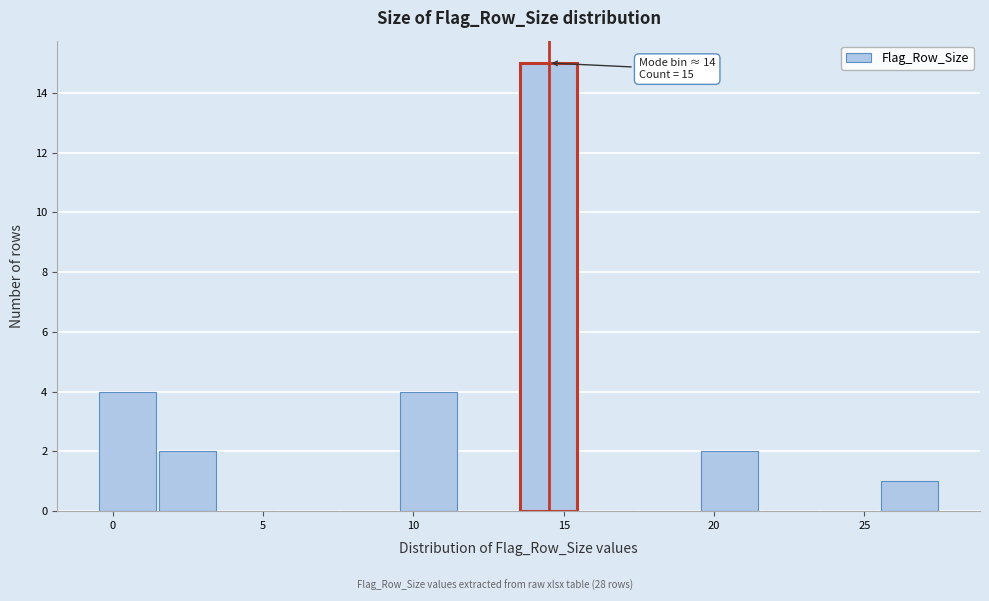

Which range on the x-axis has the tallest bar?

13.5 to 15.5